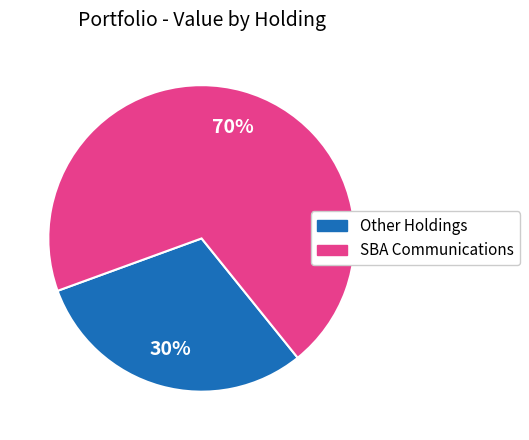

To the nearest percent, what is the average slice percentage?

50%